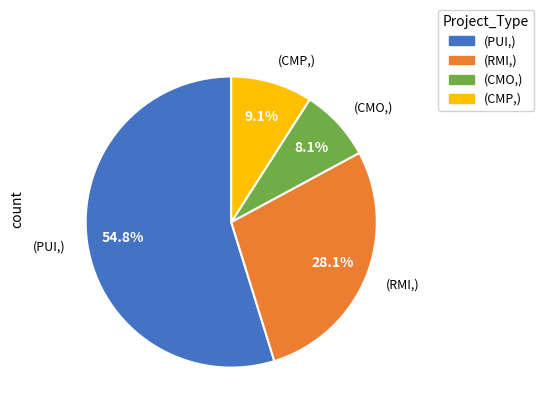

Rank the categories by value from highest to lowest.

(PUI,), (RMI,), (CMP,), (CMO,)